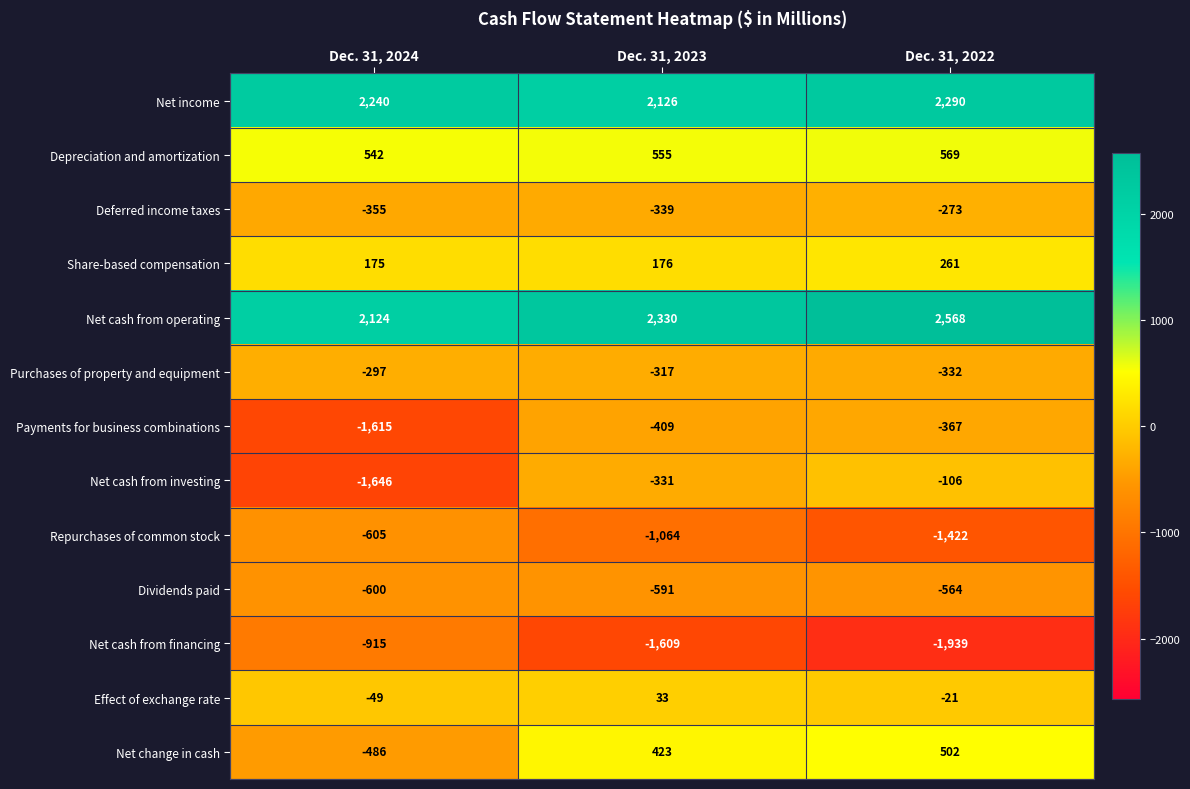

Count the Deferred income taxes values in the range -355 to -273.

3